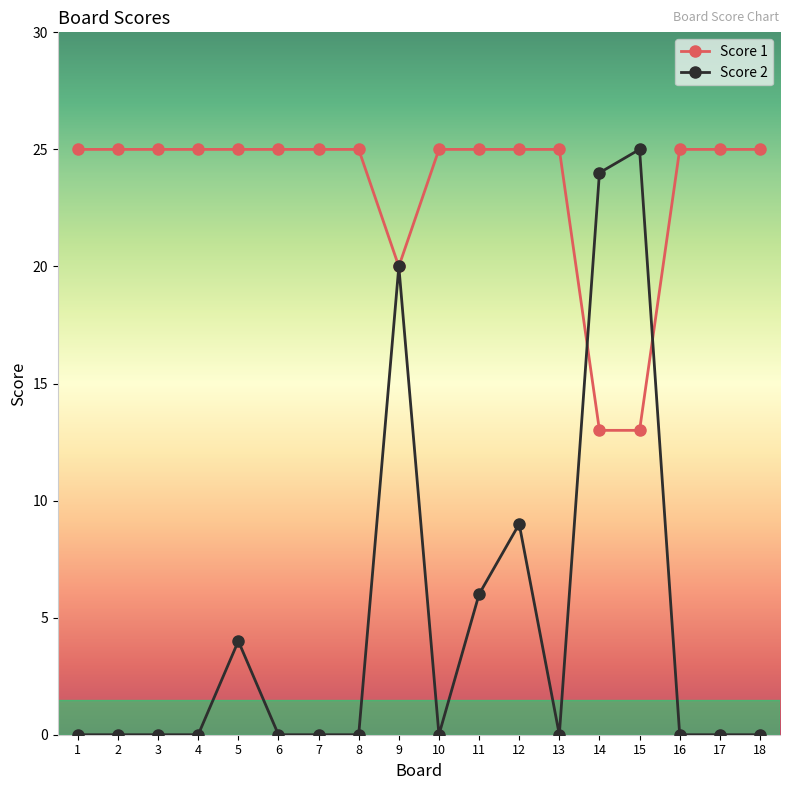

At which label is Score 1 closest to 19?

9